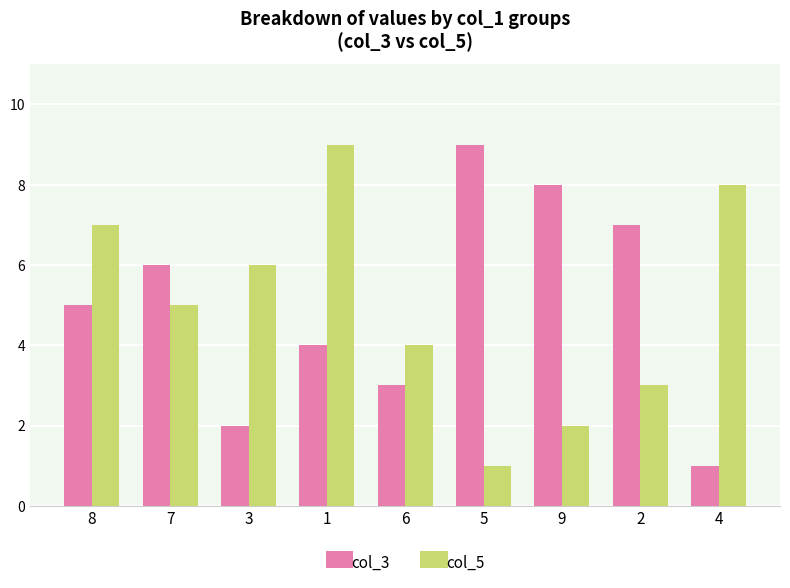

How many bars are there in total?

18